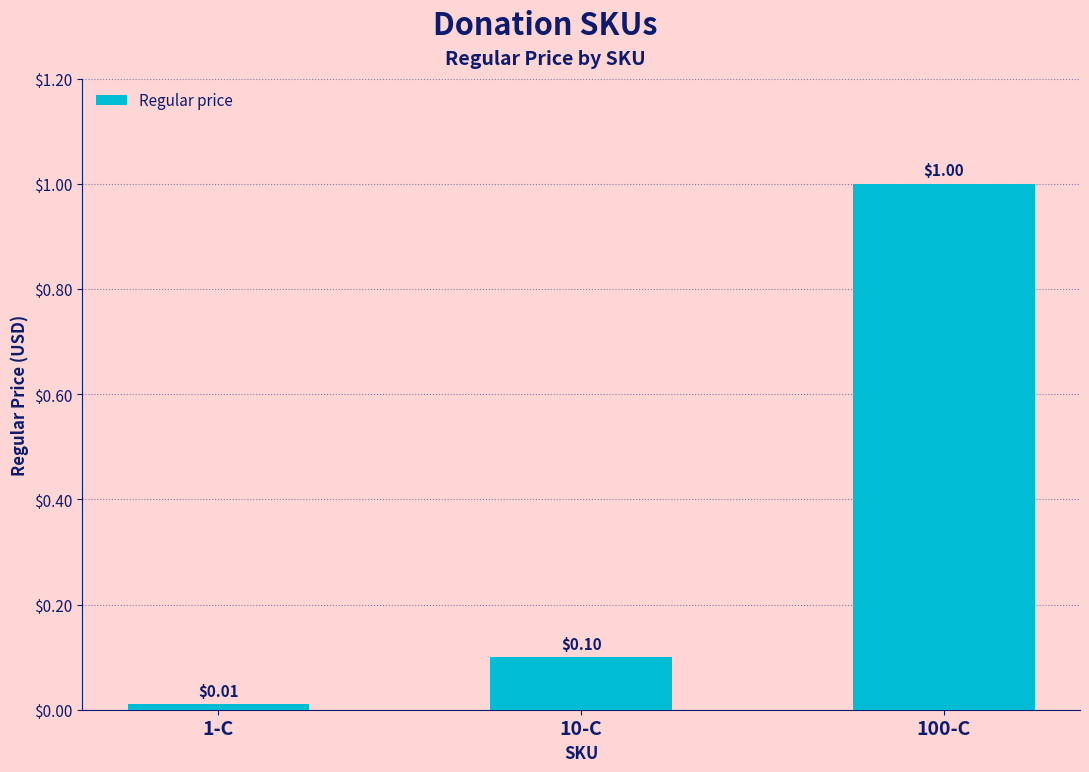

Are the bars grouped side by side (vs. stacked)?

No